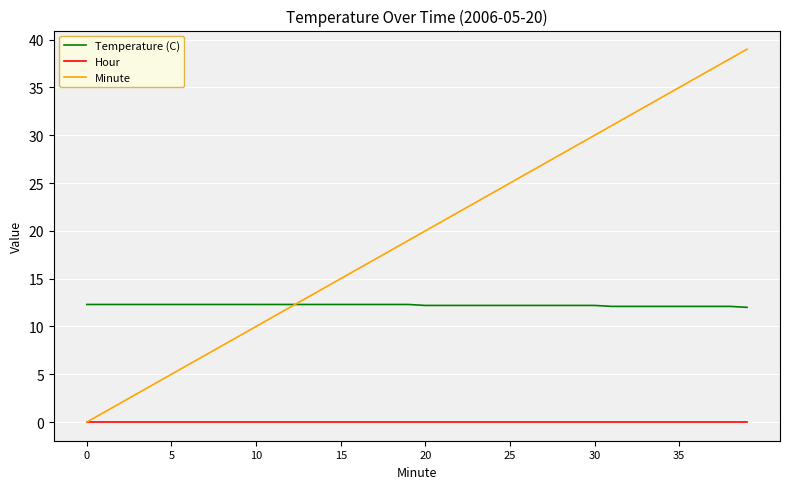

True or false: Hour and Temperature (C) intersect in this chart.

False